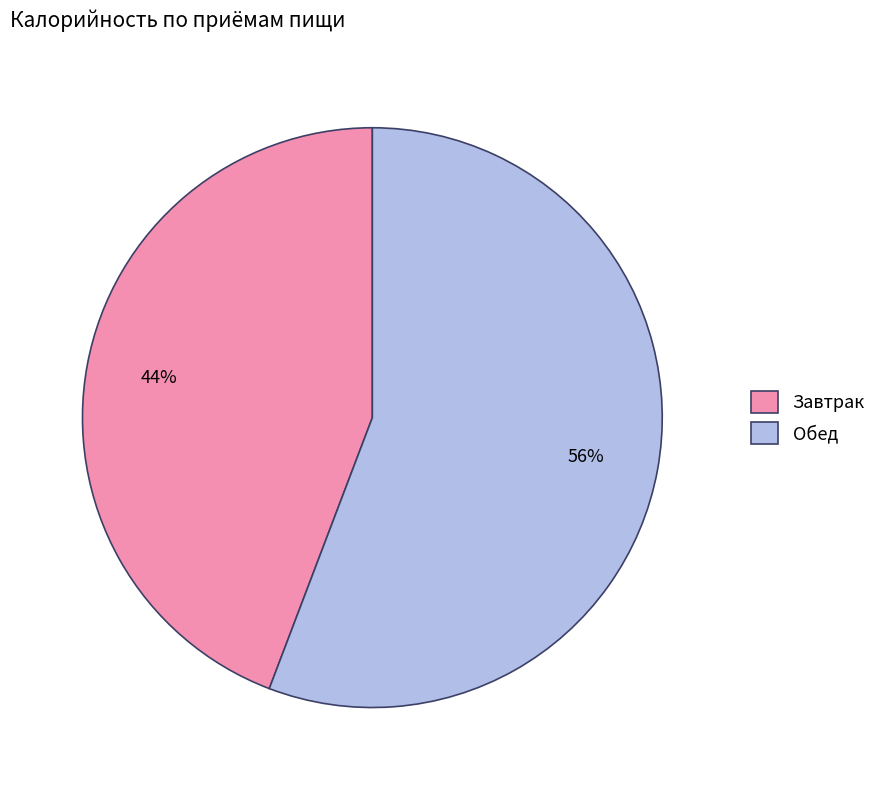

Is it true that Завтрак is 44% of the pie?

True